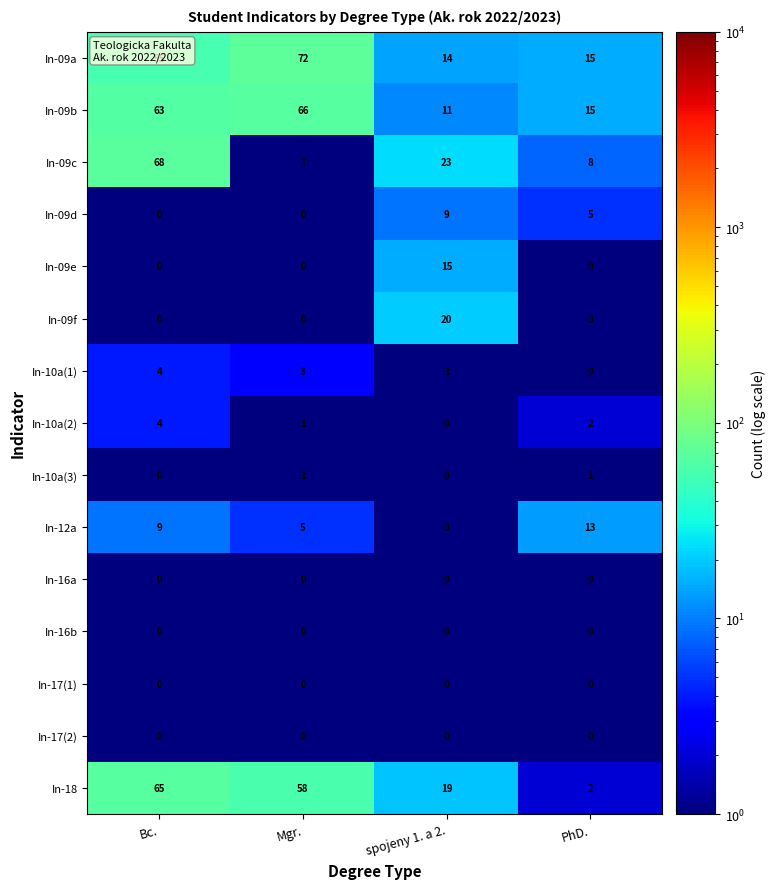

Between Mgr. and spojeny 1. a 2., which series saw the biggest shift?

In-09a